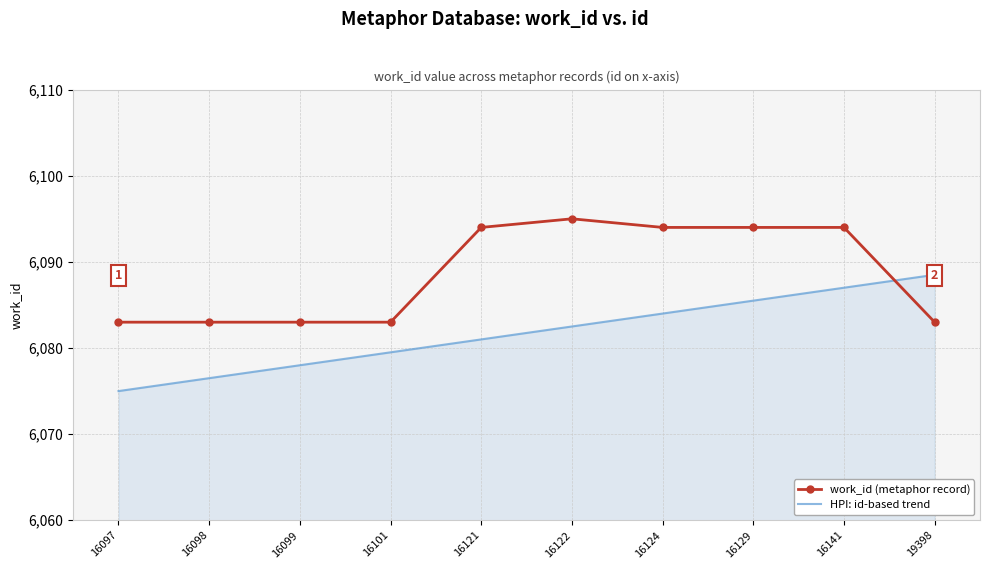

Reading left to right, list all the values displayed in this chart.

work_id (metaphor record): 6083.0	6083.0	6083.0	6083.0	6094.0	6095.0	6094.0	6094.0	6094.0	6083.0
HPI: id-based trend: 6075.0	6076.5	6078.0	6079.5	6081.0	6082.5	6084.0	6085.5	6087.0	6088.5